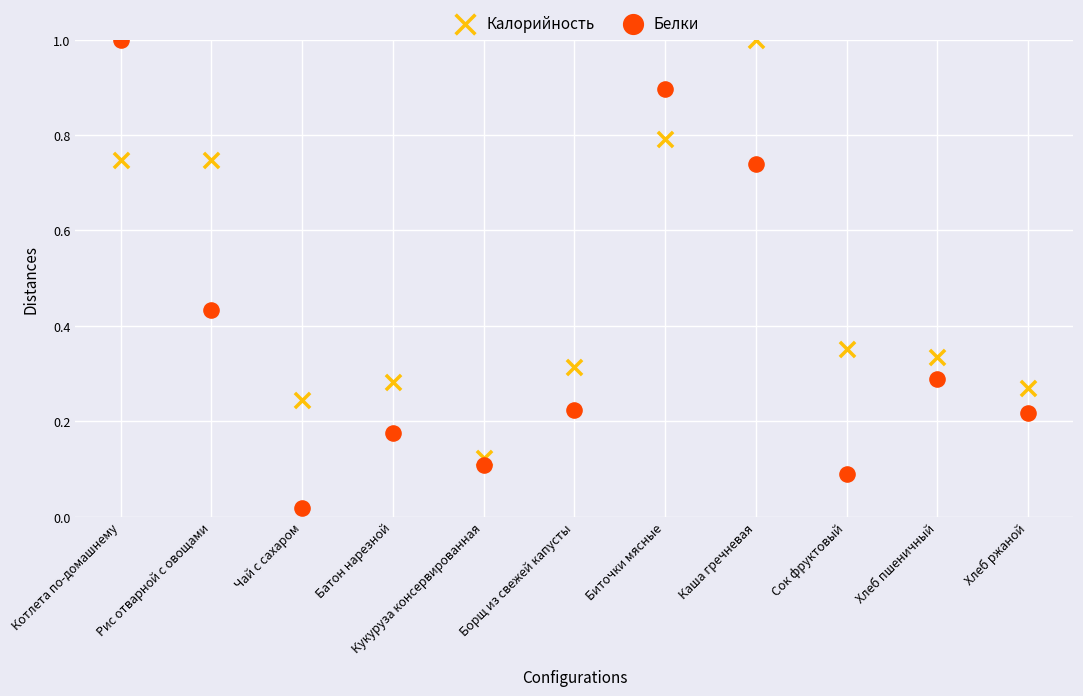

Which series has the widest spread of Y values?

Белки